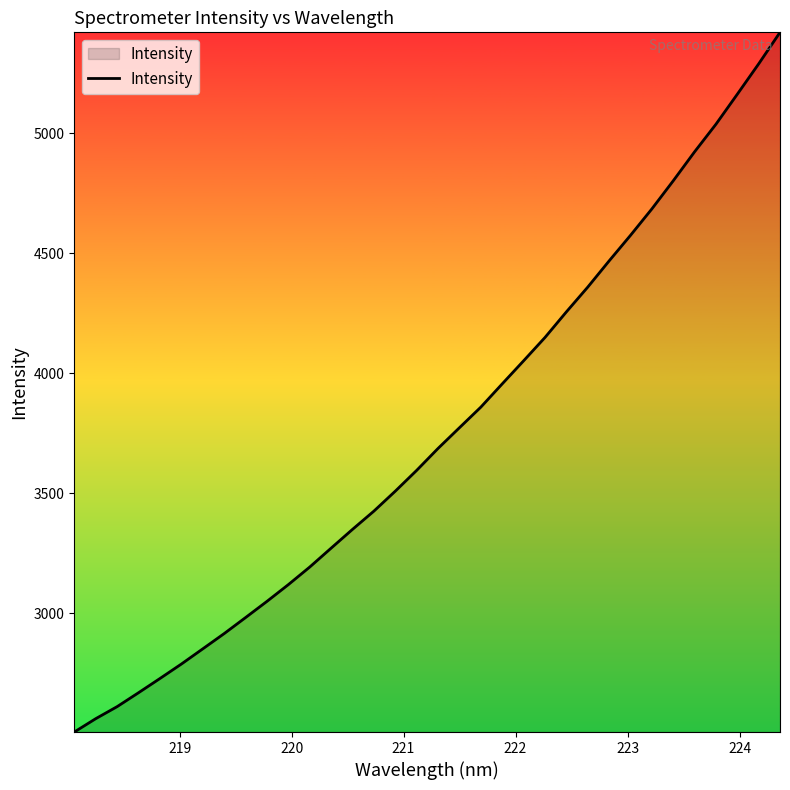

What is the sum of all values?

127569.1